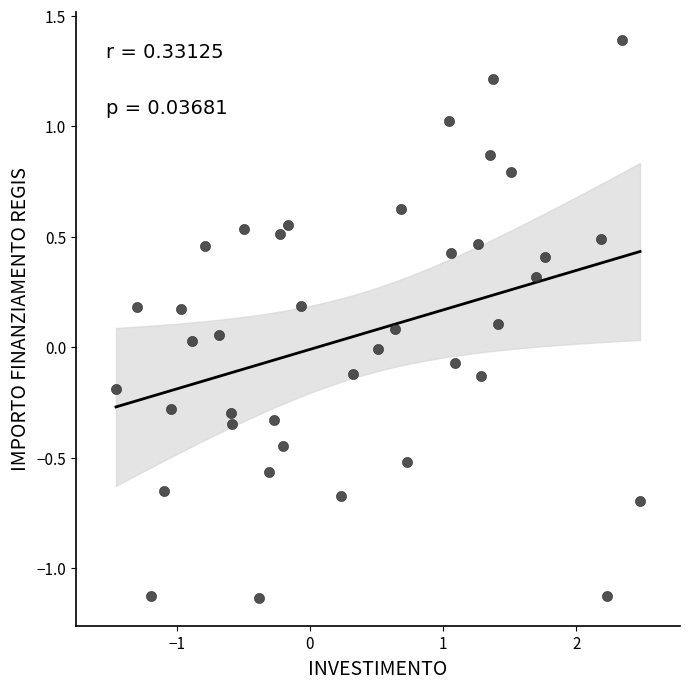

What is the range of X values (max minus min)?

3.9